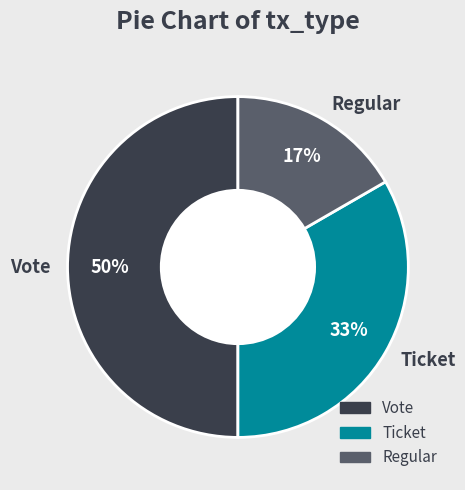

To the nearest percent, what is the average slice percentage?

33%